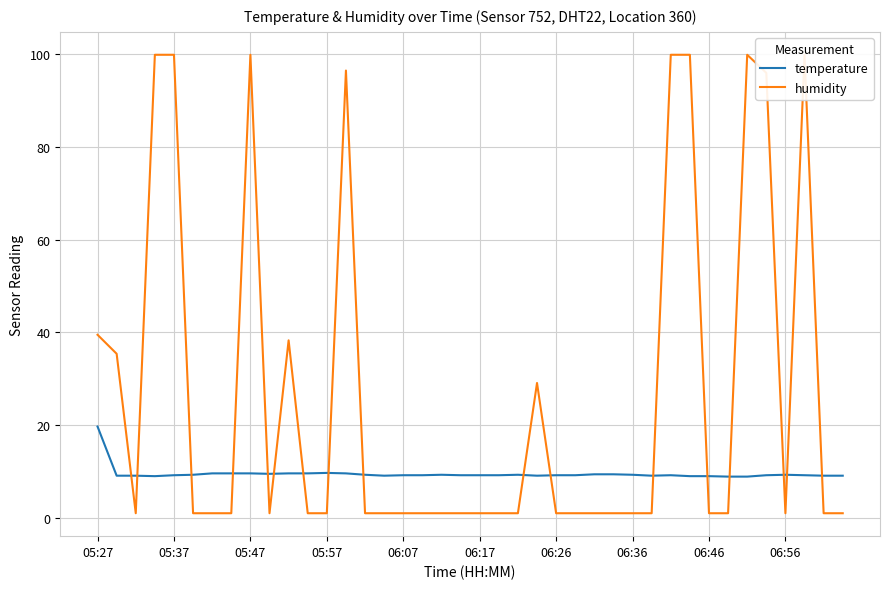

What is the highest value of the temperature series?

19.7